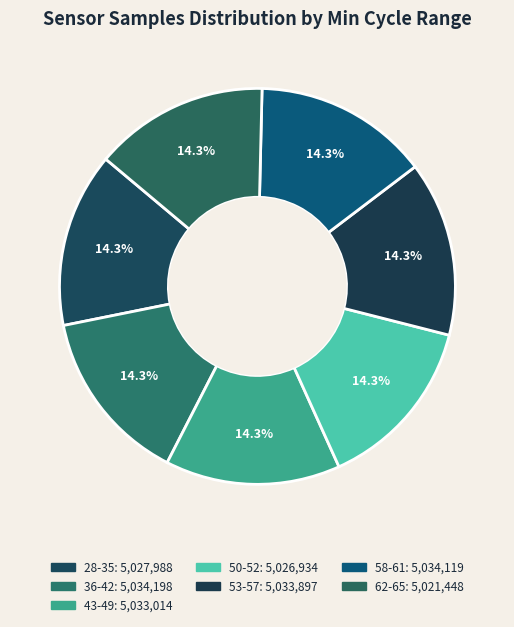

How many segments does this pie chart have?

7